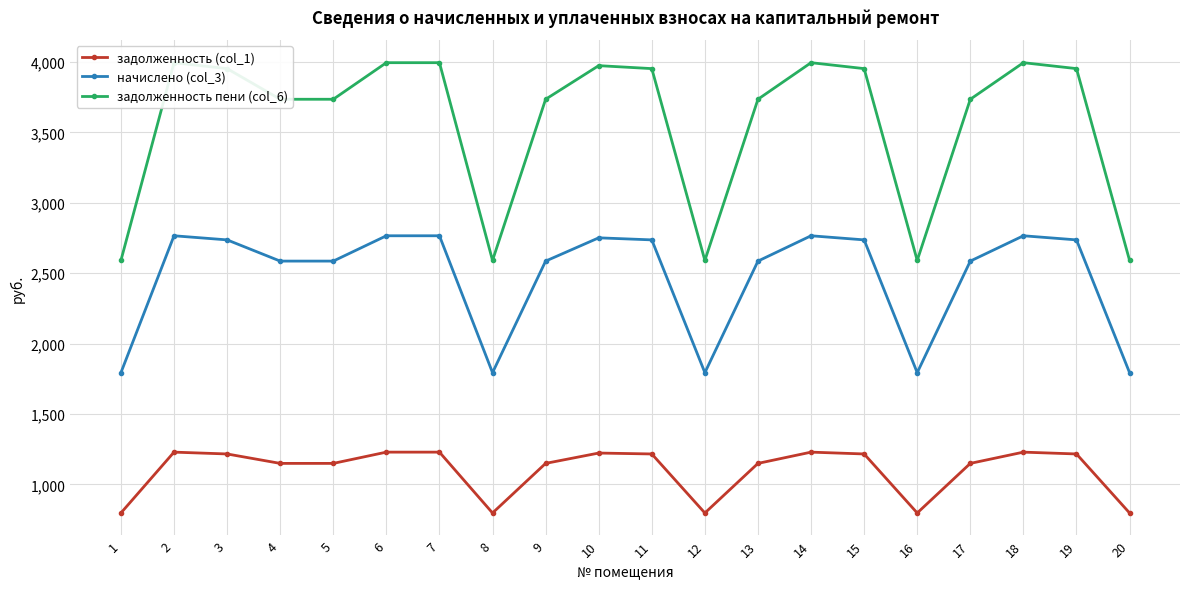

Reading right to left, extract all data points from this chart.

задолженность (col_1): 20=797.0	19=1216.1	18=1229.0	17=1149.1	16=797.0	15=1216.1	14=1229.0	13=1149.1	12=797.0	11=1216.1	10=1222.6	9=1149.1	8=797.0	7=1229.0	6=1229.0	5=1149.1	4=1149.1	3=1216.1	2=1229.0	1=797.0
начислено (col_3): 20=1793.3	19=2736.2	18=2765.3	17=2585.5	16=1793.3	15=2736.2	14=2765.3	13=2585.5	12=1793.3	11=2736.2	10=2750.8	9=2585.5	8=1793.3	7=2765.3	6=2765.3	5=2585.5	4=2585.5	3=2736.2	2=2765.3	1=1793.3
задолженность пени (col_6): 20=2590.4	19=3952.3	18=3994.4	17=3734.6	16=2590.4	15=3952.3	14=3994.4	13=3734.6	12=2590.4	11=3952.3	10=3973.3	9=3734.6	8=2590.4	7=3994.4	6=3994.4	5=3734.6	4=3734.6	3=3952.3	2=3994.4	1=2590.4